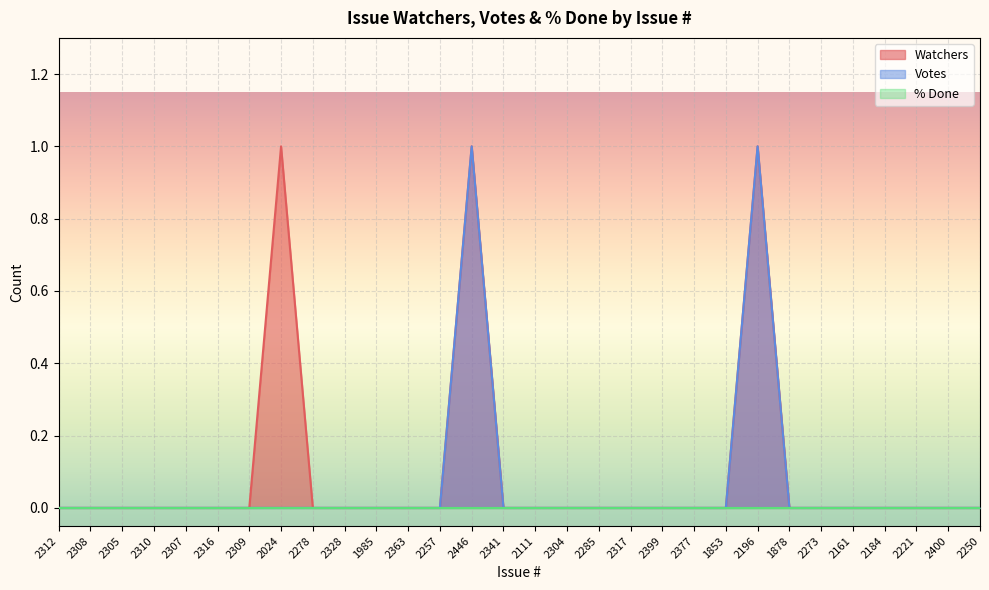

Does the chart display data point markers on the line(s)?

No